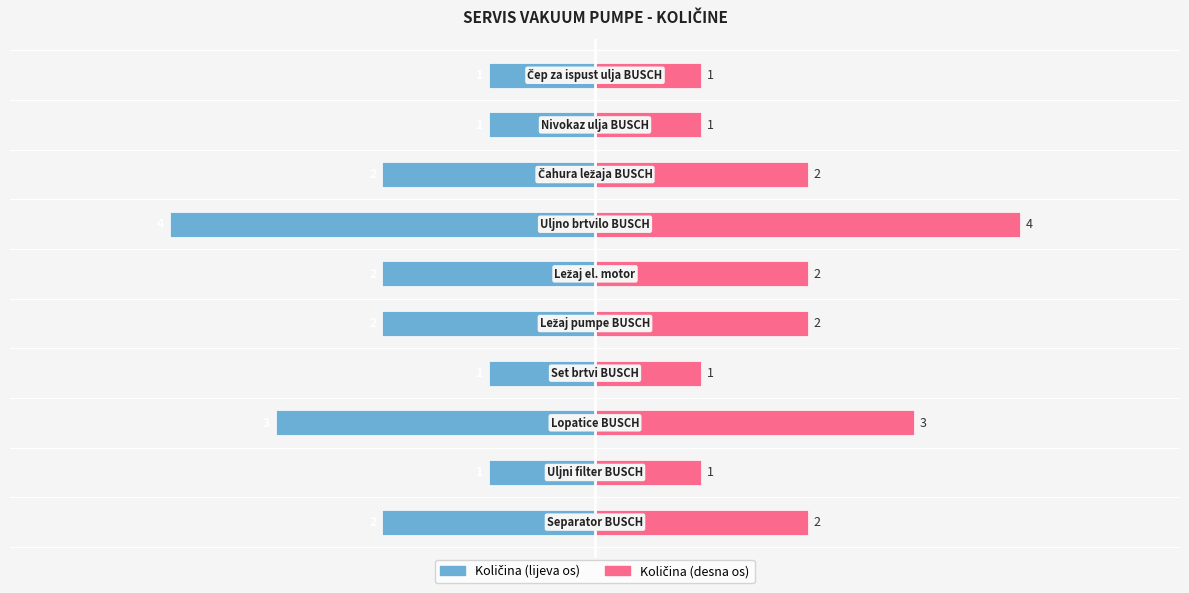

True or false: Količina (desno) has a value of 2 at 5.

True